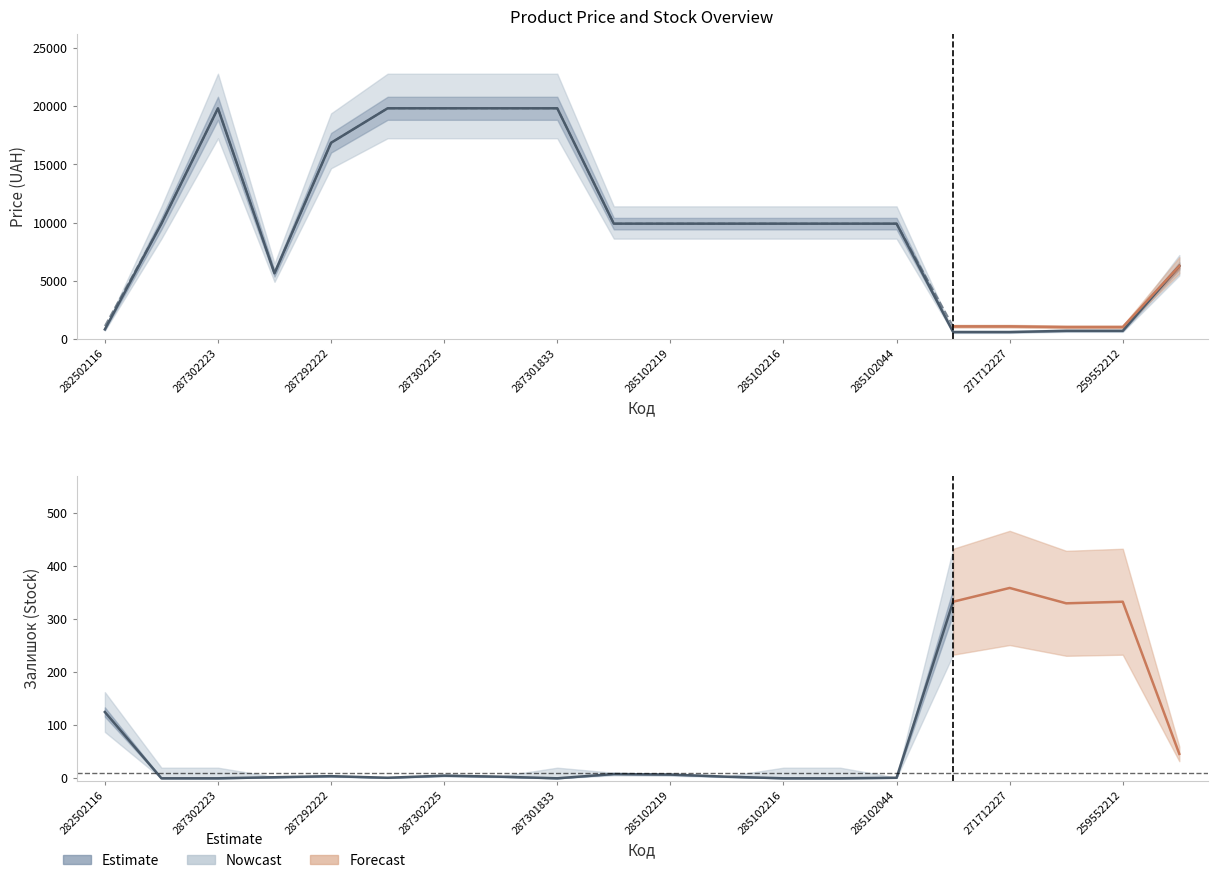

Where is the first local minimum for Залишок?

287302226